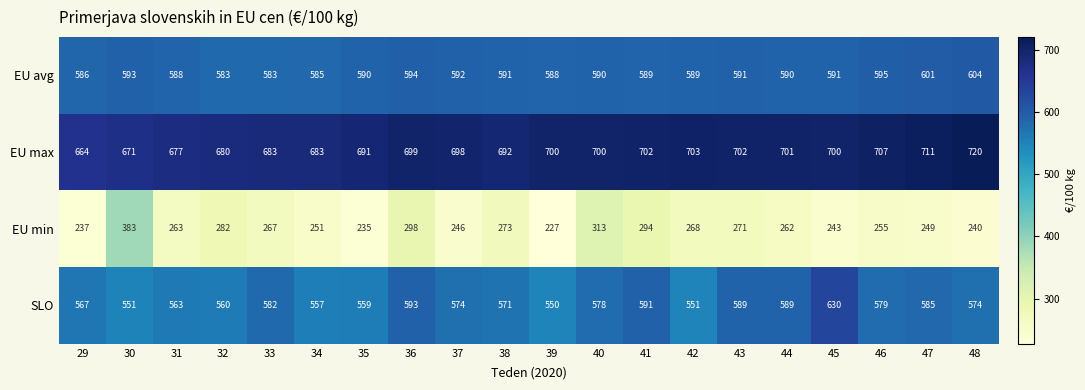

What is the difference between the maximum and minimum values in the SLO series?

80